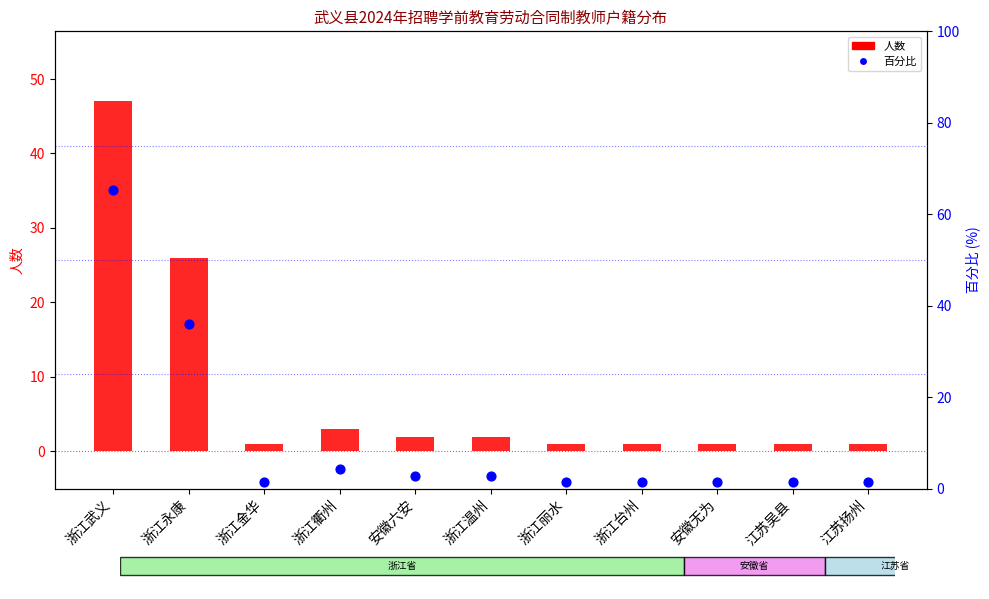

At which category is the sum across all series the highest?

浙江武义